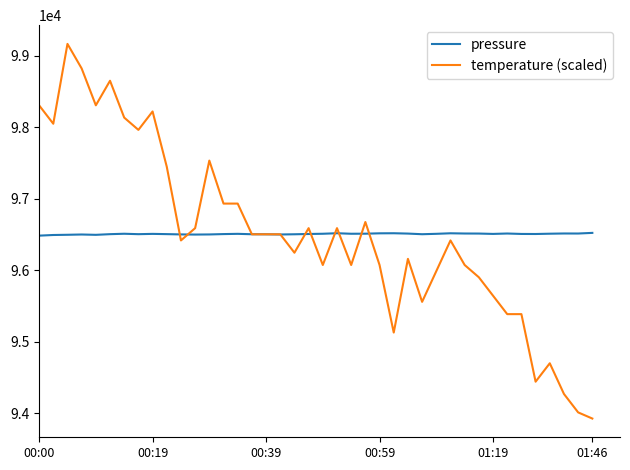

After their last crossing, which series has the higher values: pressure or temperature (scaled)?

pressure